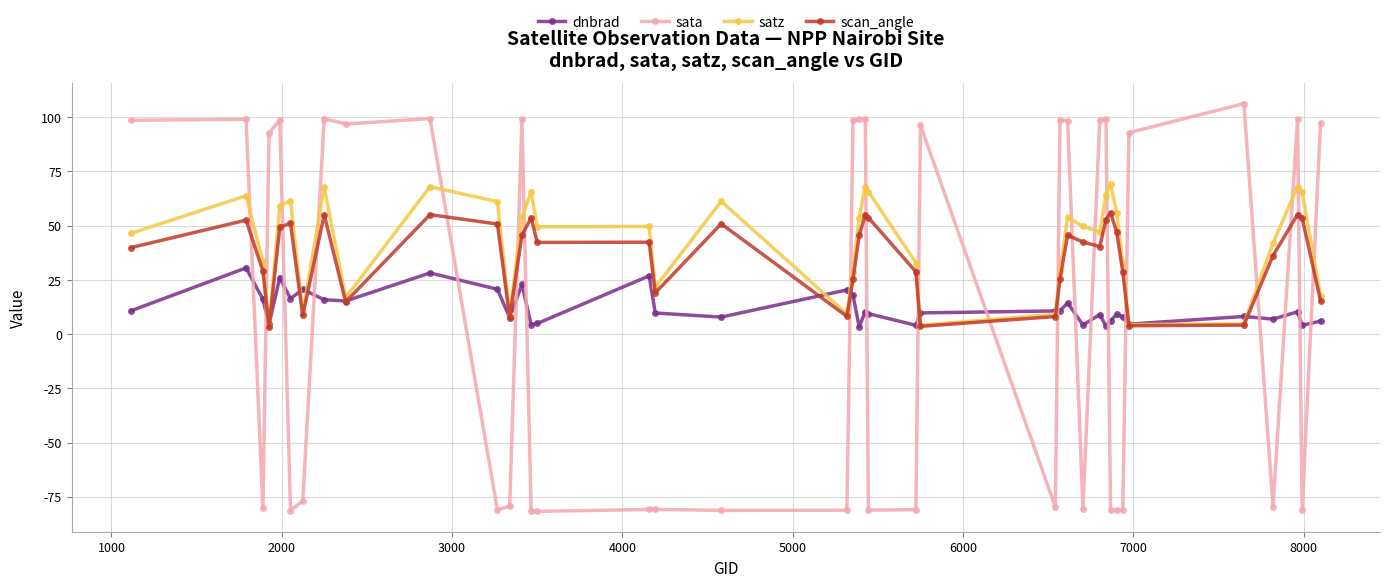

How many intersections are there between dnbrad and sata?

20